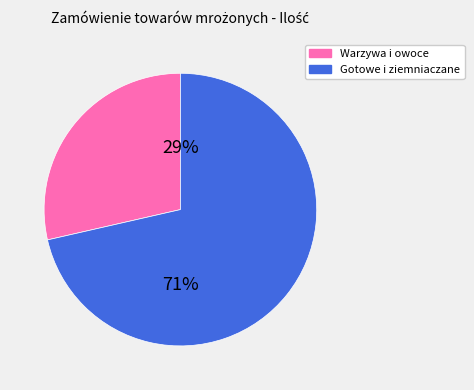

To the nearest percent, what is the average slice percentage?

50%